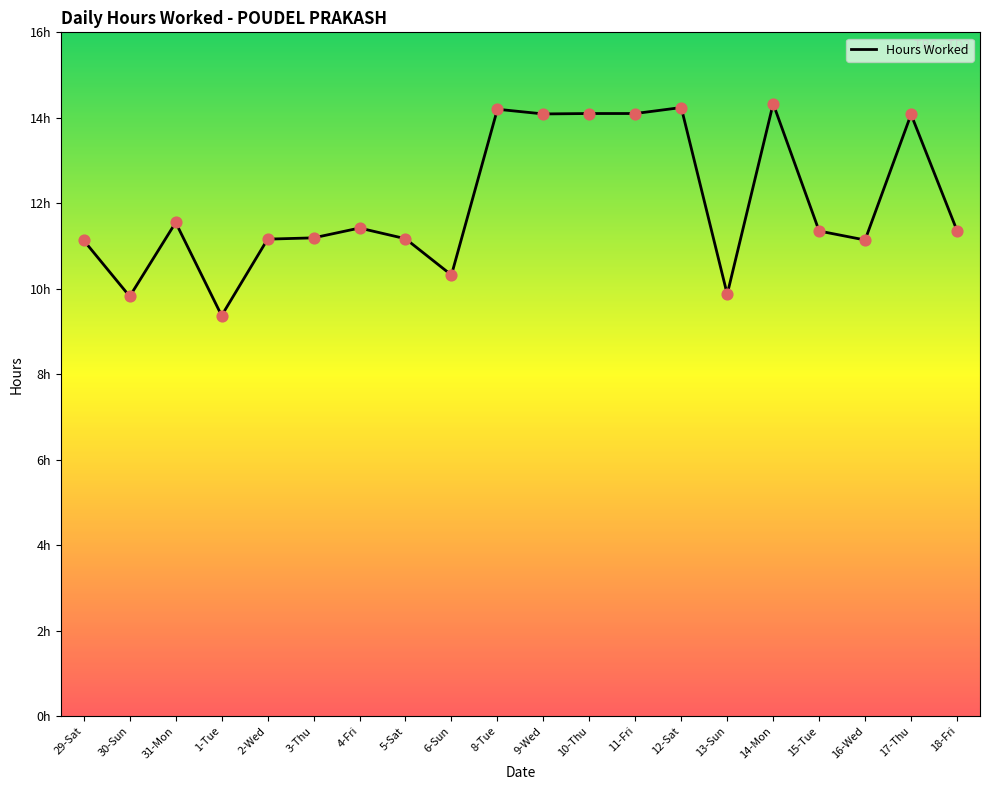

Is this an area chart (filled region under the line)?

Yes